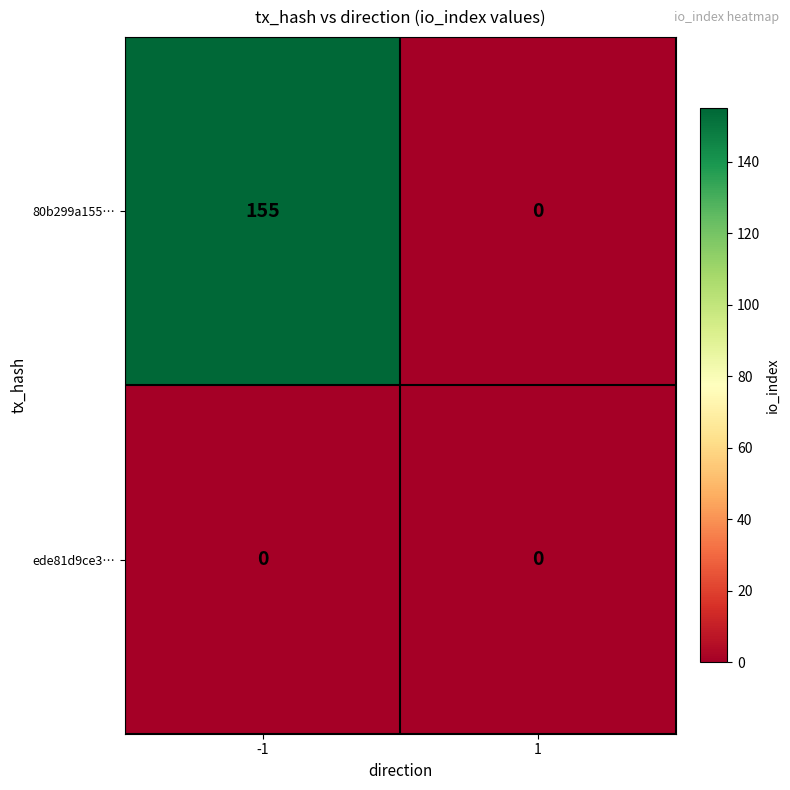

Reading left to right, what are all the values shown in this chart?

80b299a155…: -1=155	1=0
ede81d9ce3…: -1=0	1=0